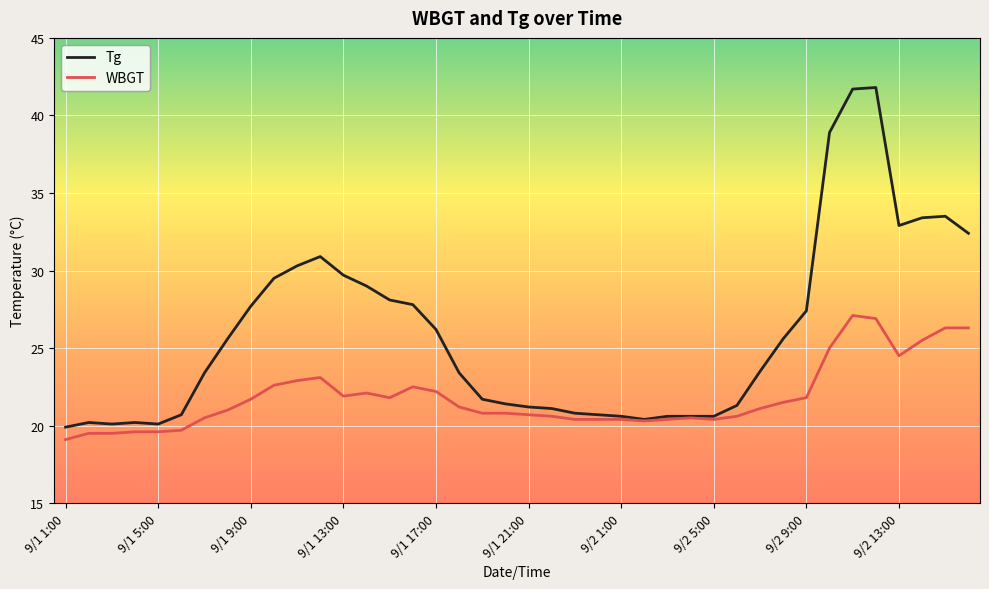

True or false: Tg has more than 0 interior local peaks.

True